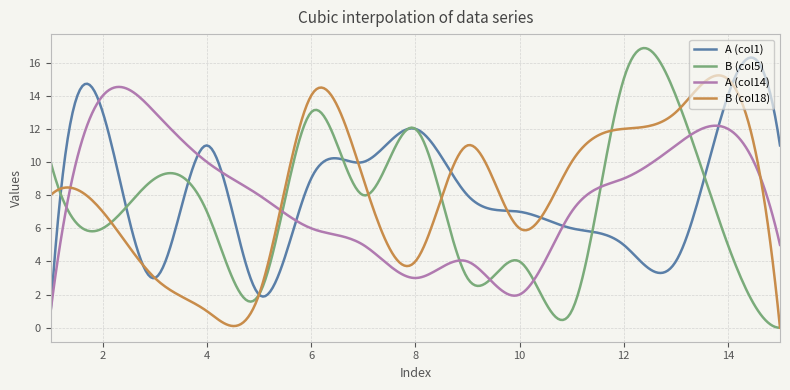

What is the minimum value for A (col14)?

1.0